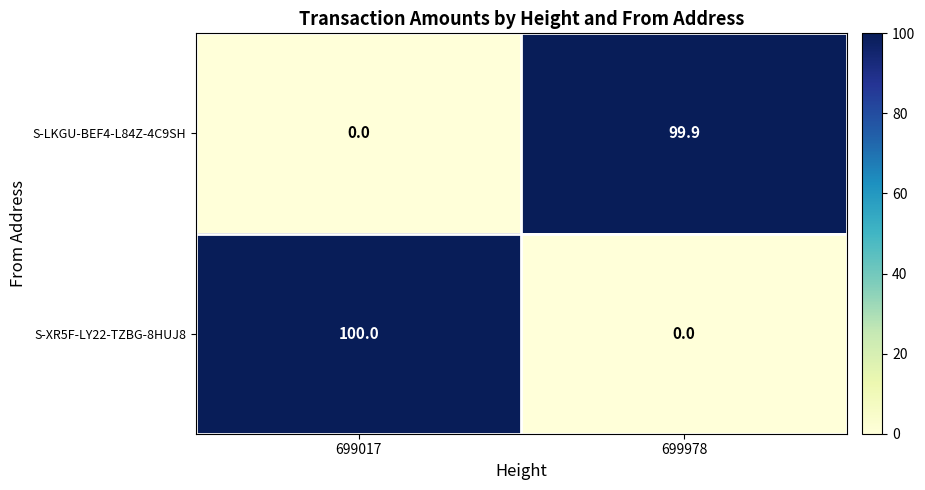

At which category is the sum across all series the highest?

699017